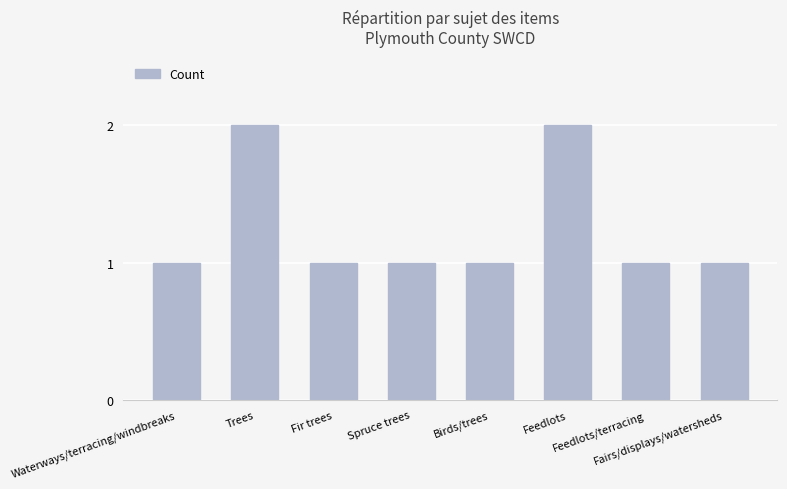

Is it true that the value at Fir trees is 1?

True